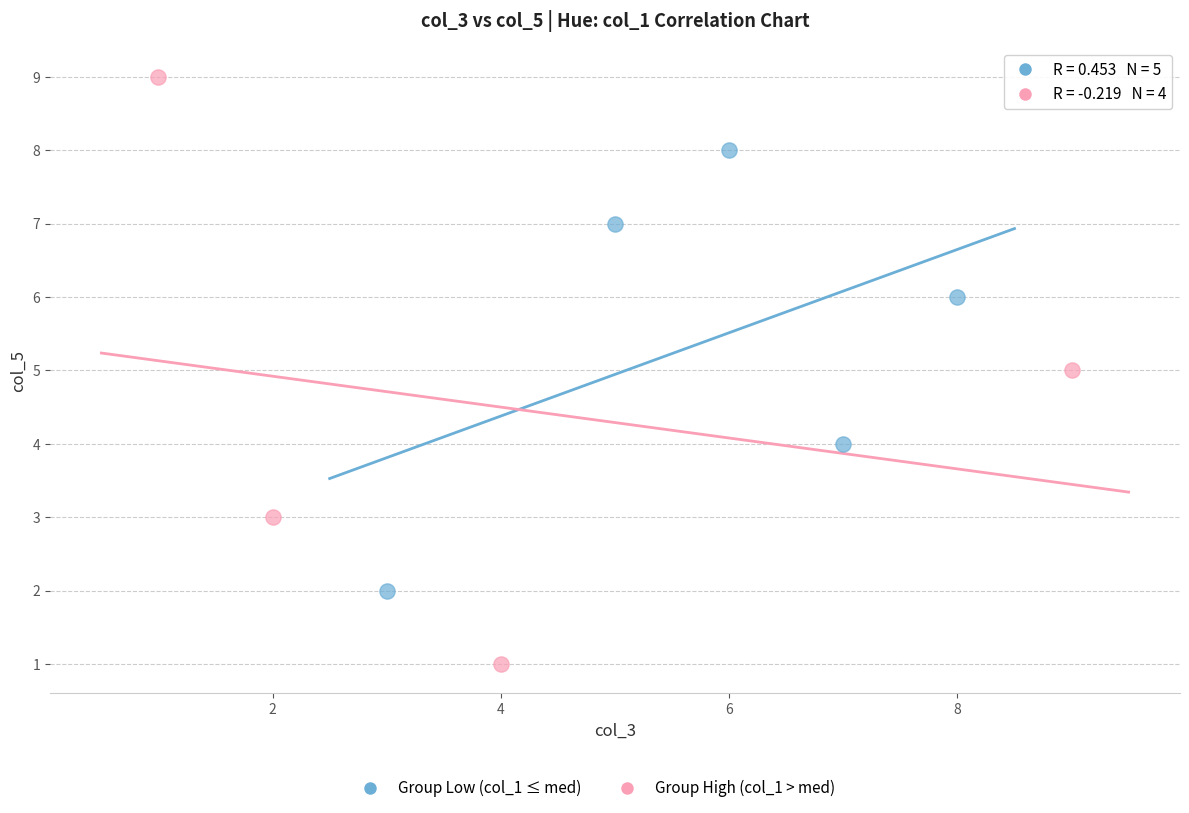

Which series has the widest spread of Y values?

Group High (col_1 > med)